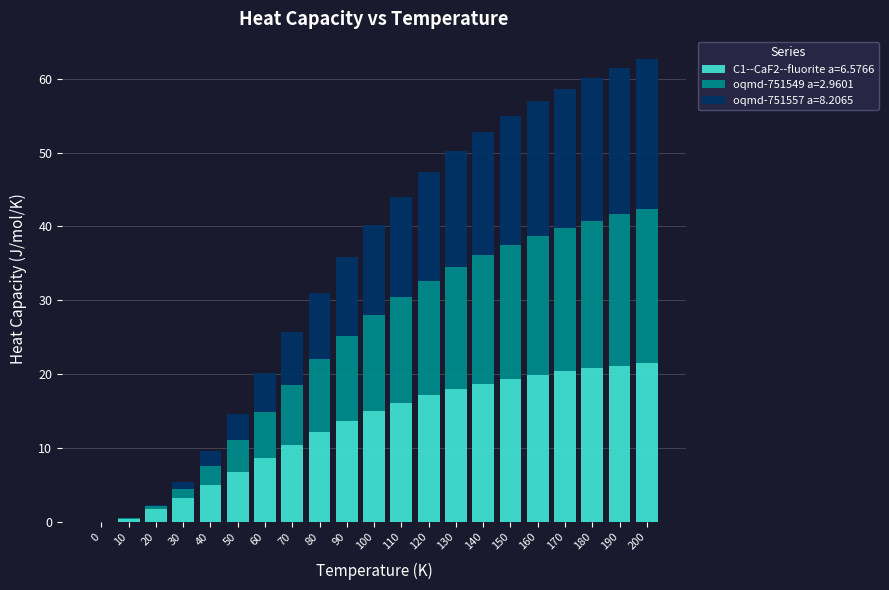

What is the sum of all C1--CaF2--fluorite a=6.5766 values?

269.8